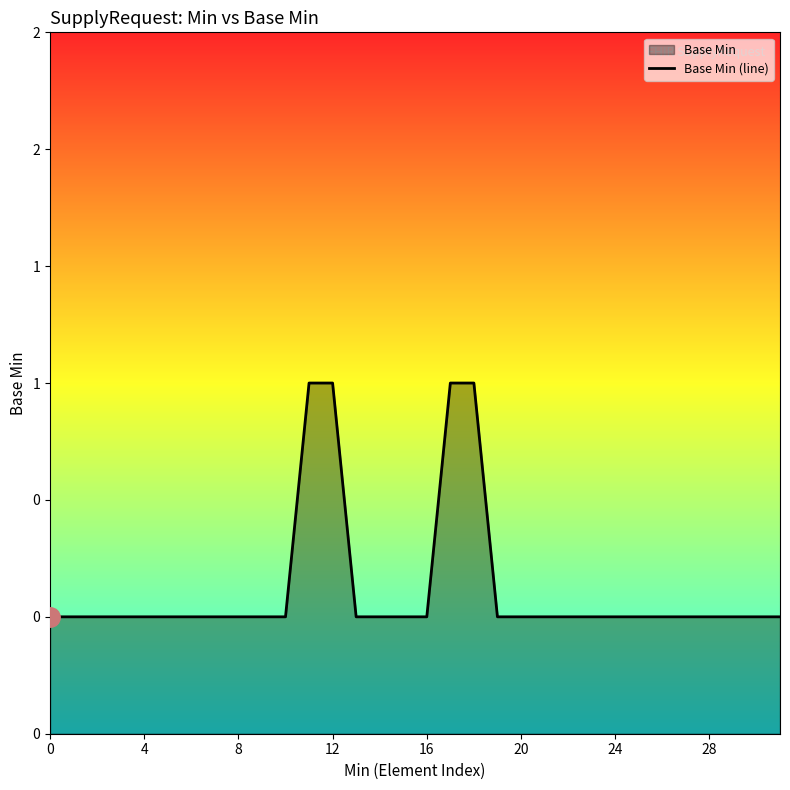

The chart shows a value of 0 at 28. True or false?

True